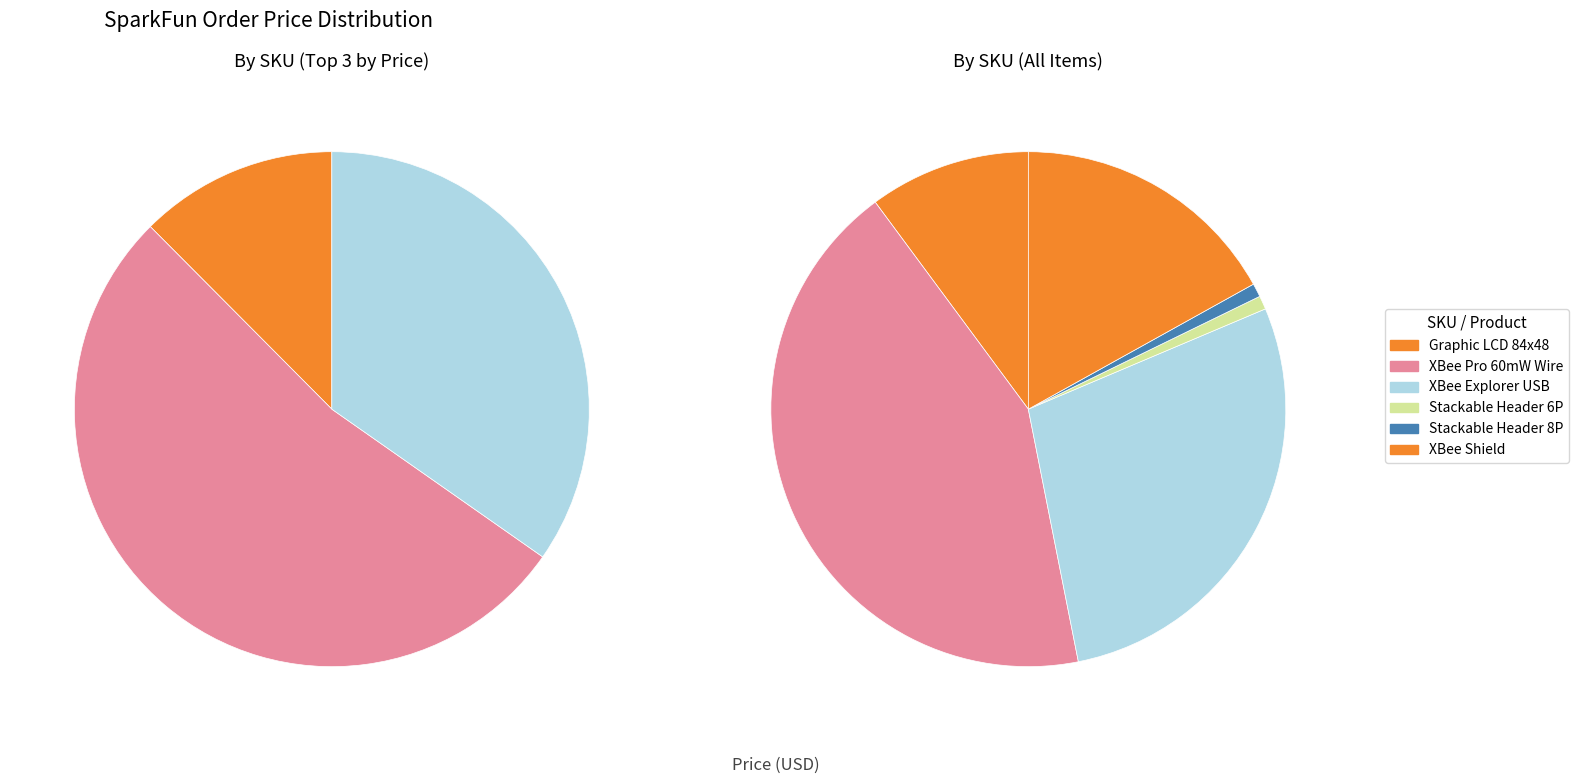

What percentage do PRT-09279 and WRL-09976 together represent?

17.8%